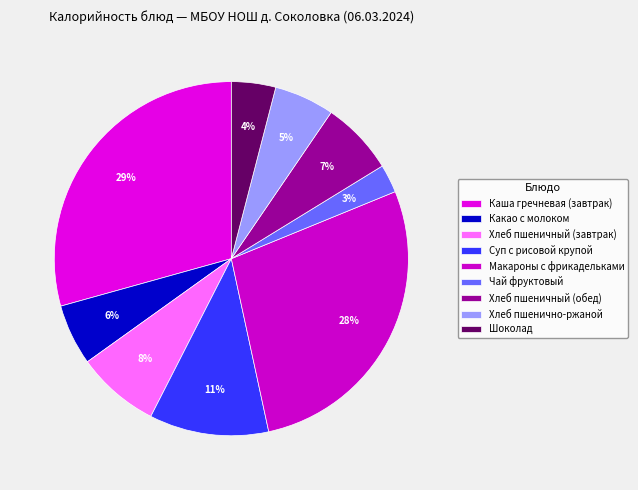

Which category has the smallest portion of the pie?

Чай фруктовый